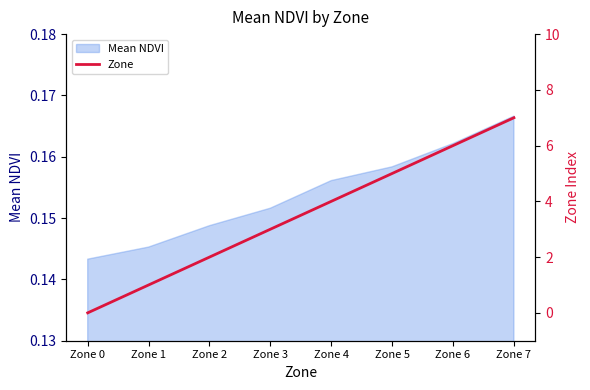

Where does the data first go above 4?

Zone 5